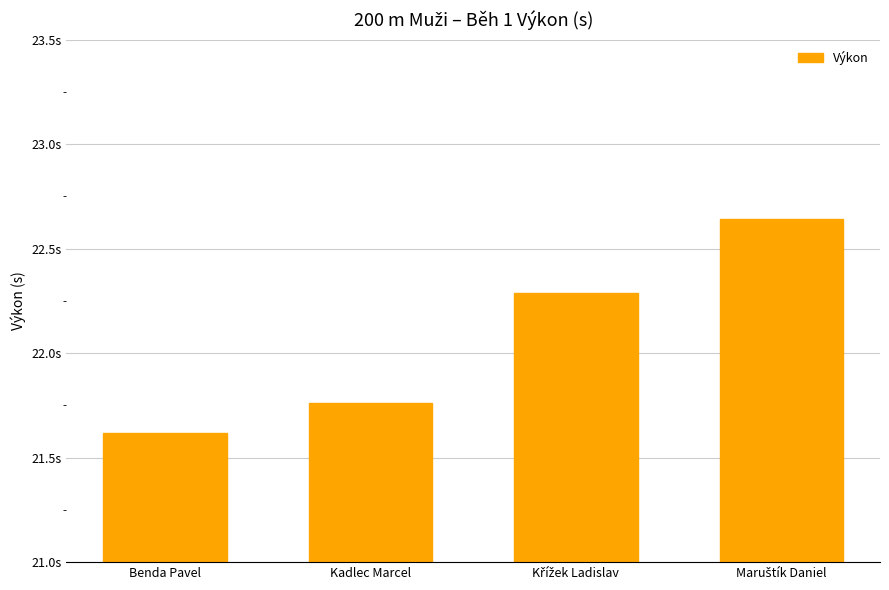

Count the values in the range 21 to 22.

2